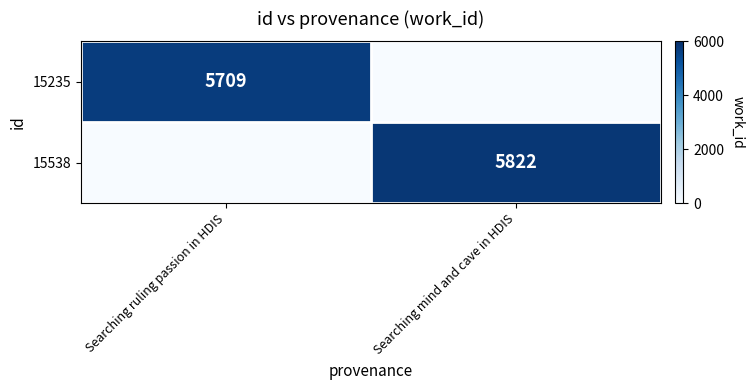

Rank the series by their maximum value, from highest to lowest.

15538, 15235